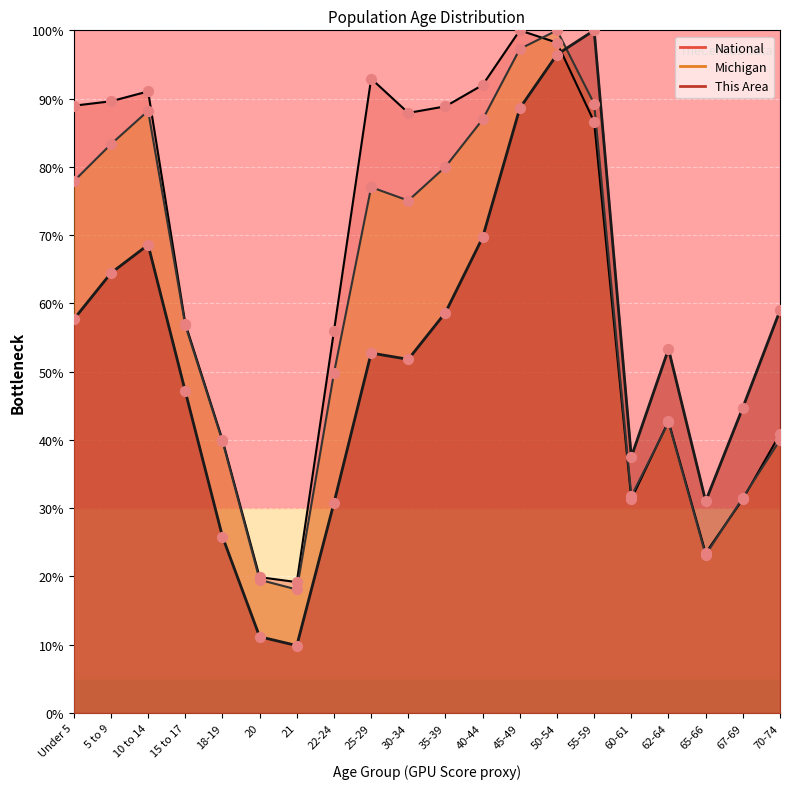

What is the total value across all series at 15 to 17?

161.0